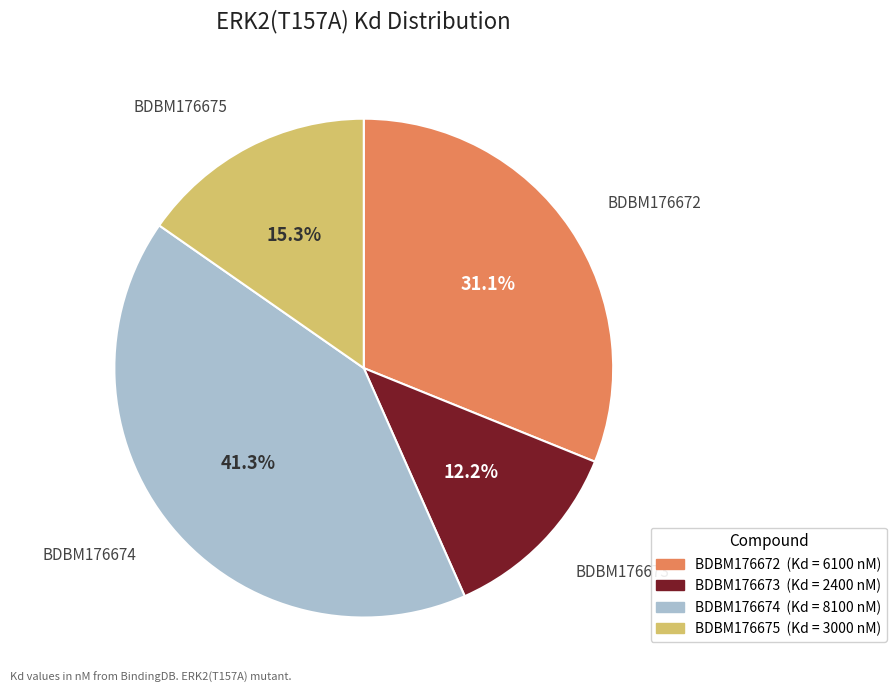

Is it true that BDBM176673 is 12% of the pie?

True